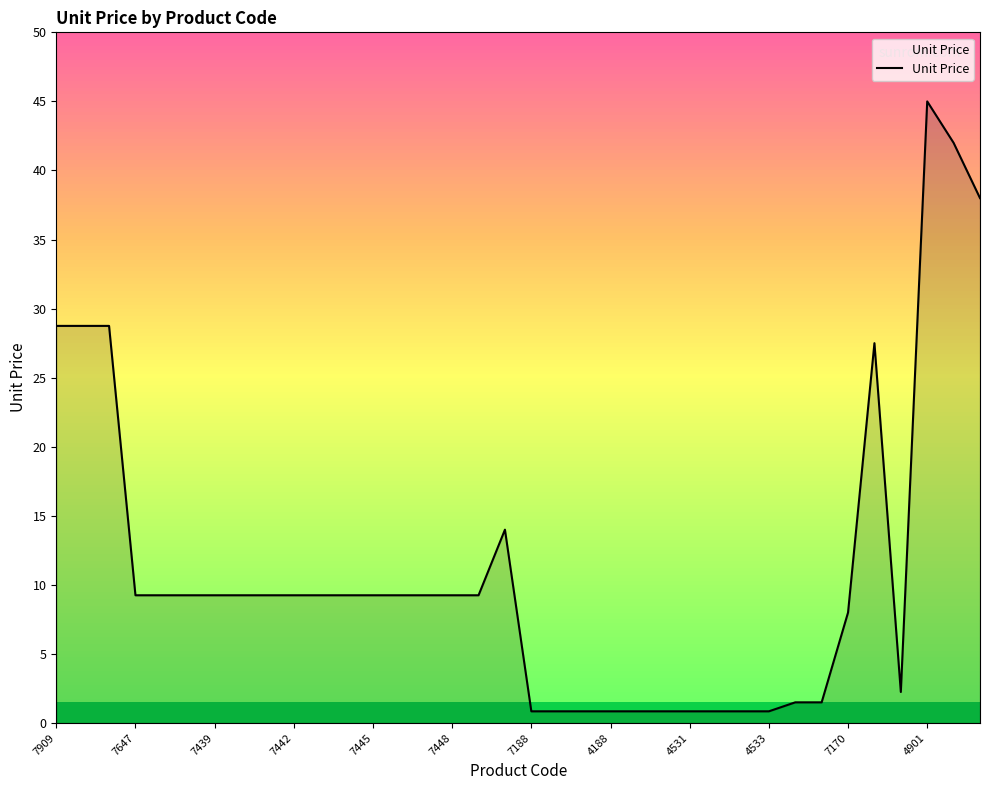

True or false: there are more than 0 points higher than both neighbors.

True